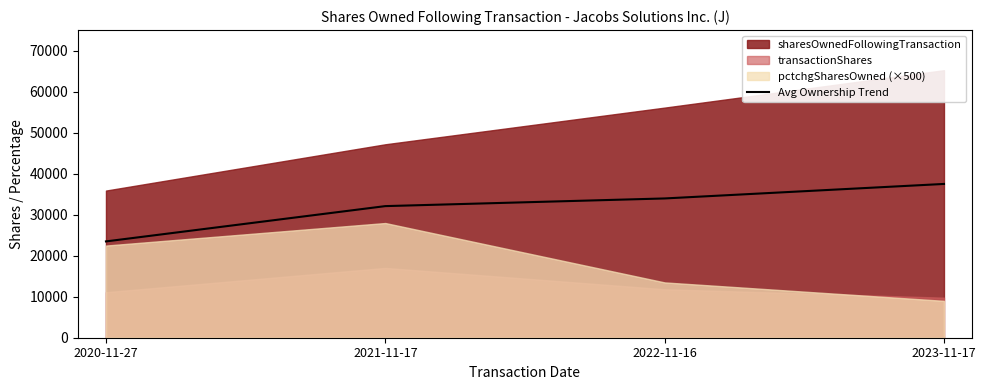

Does the chart display data point markers on the line(s)?

No